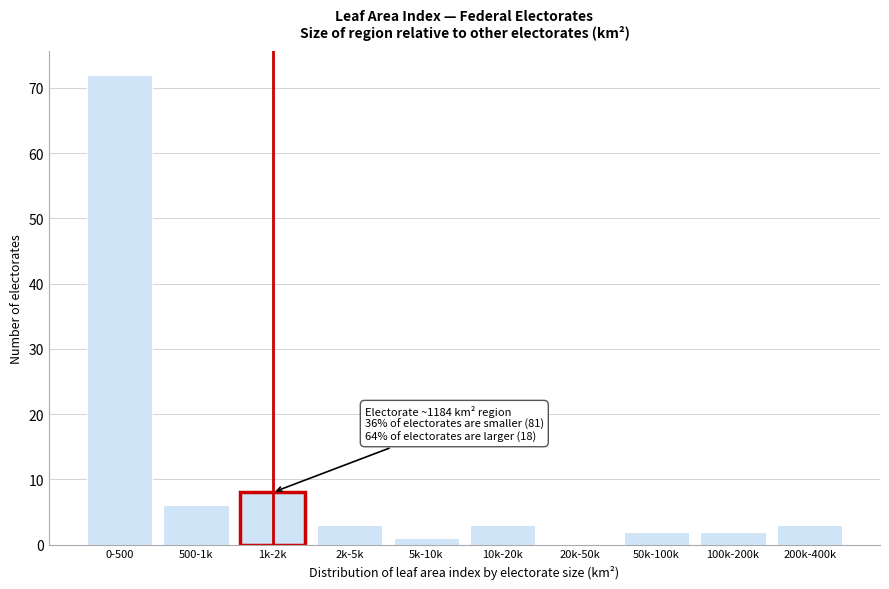

Reading right to left, transcribe all the data shown in this chart.

200k-400k=3	100k-200k=2	50k-100k=2	20k-50k=0	10k-20k=3	5k-10k=1	2k-5k=3	1k-2k=8	500-1k=6	0-500=72